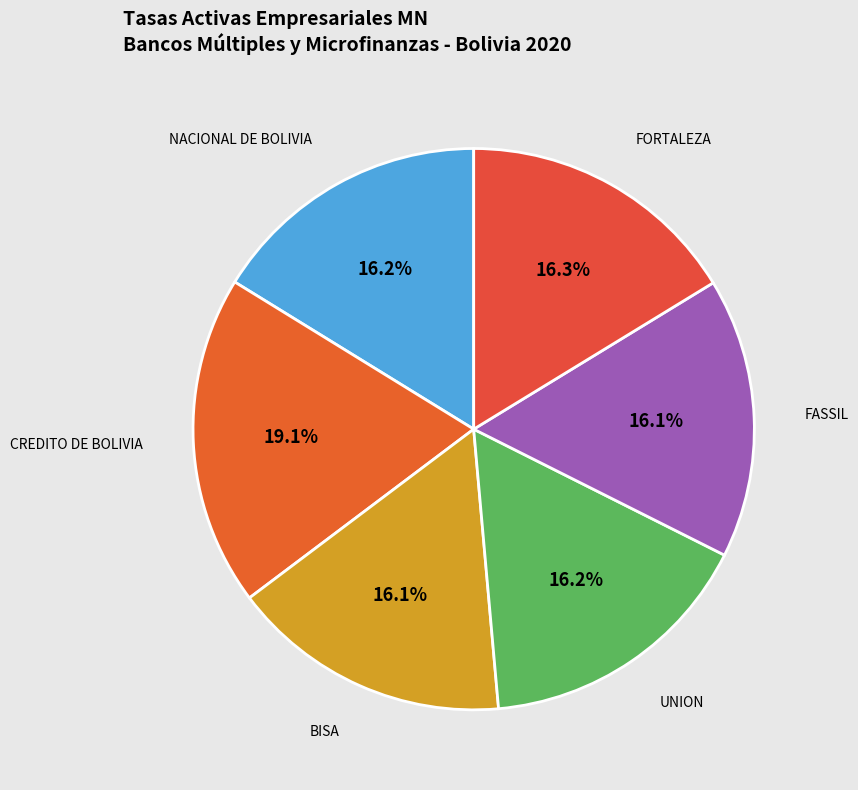

The CREDITO DE BOLIVIA slice represents 19% of the pie. True or false?

True